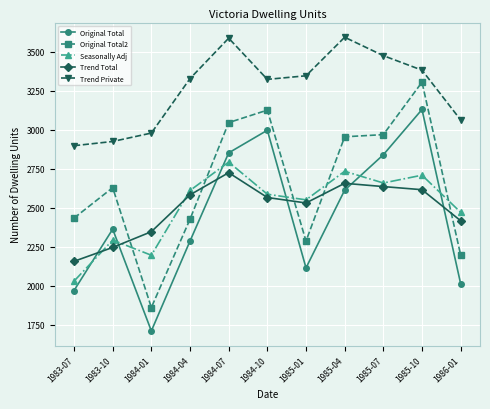

How many data points does each series have?

11